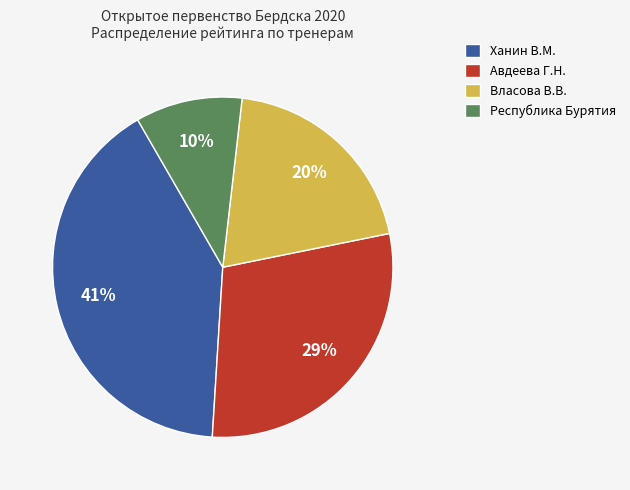

True or false: Авдеева Г.Н. accounts for 21% of the total.

False